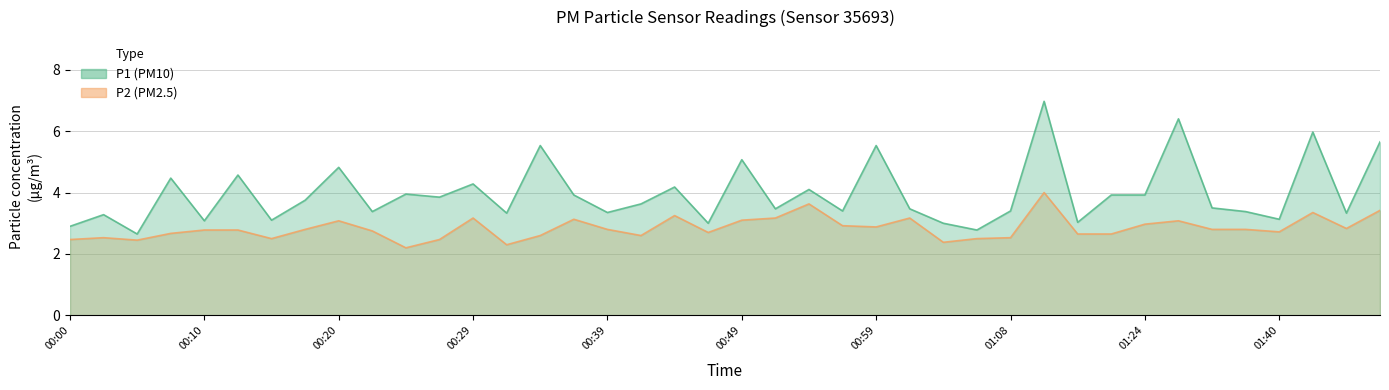

How many lines are shown in the chart?

2